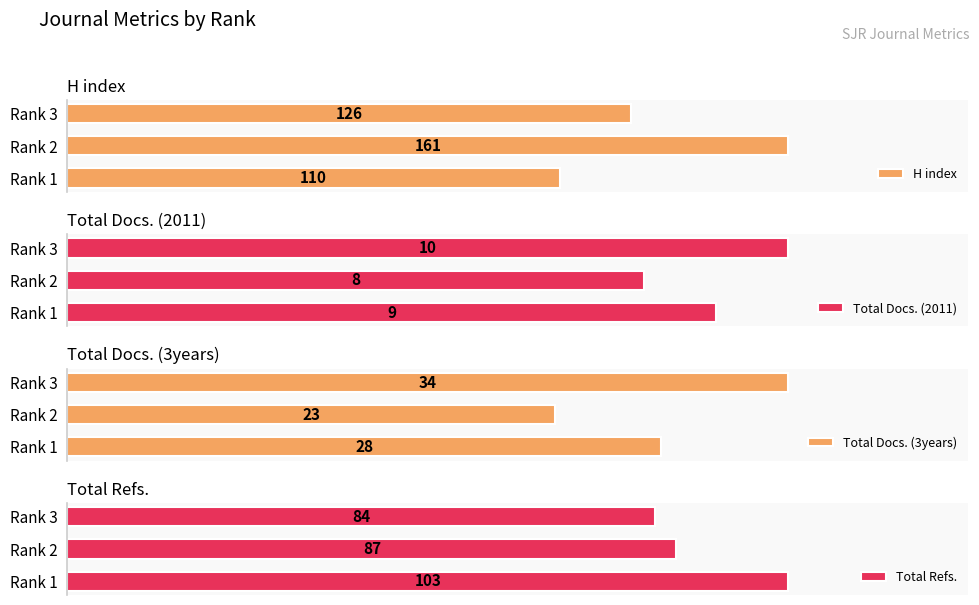

What is the value of the Total Refs. bar at the 1st from the left?

103